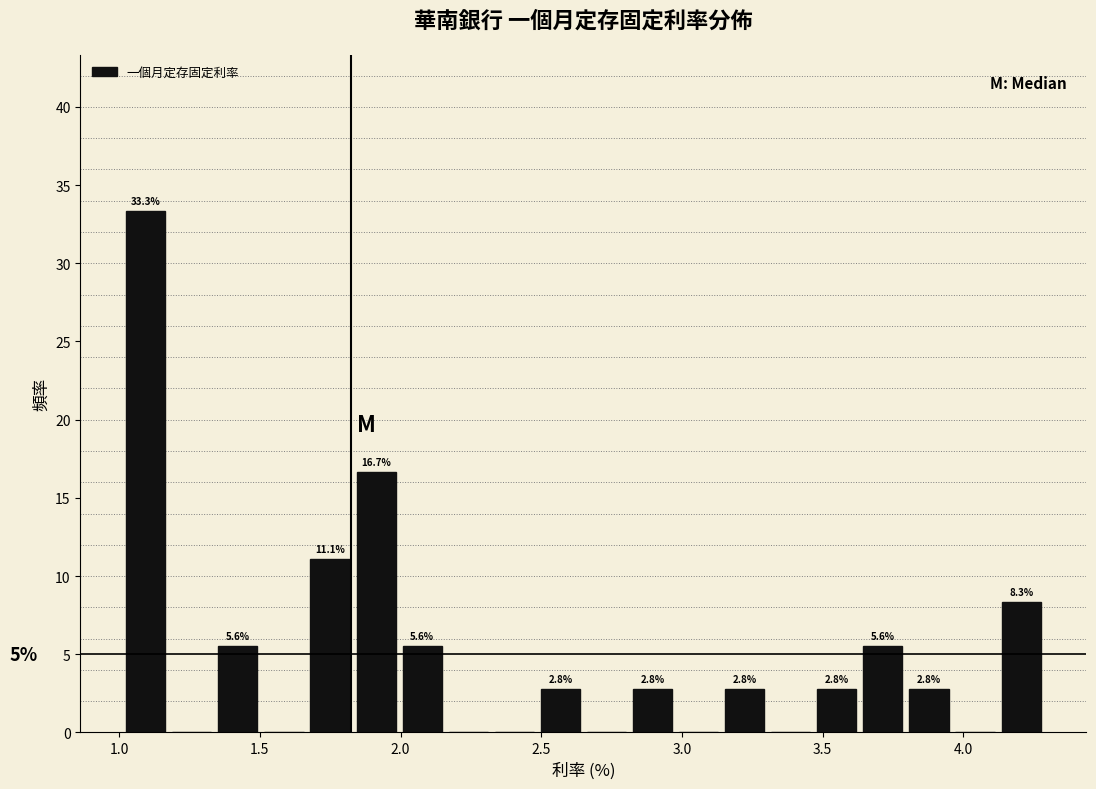

Around what value on the x-axis is the tallest bar? Give the approximate position of its centre, as read against the axis.

1.10